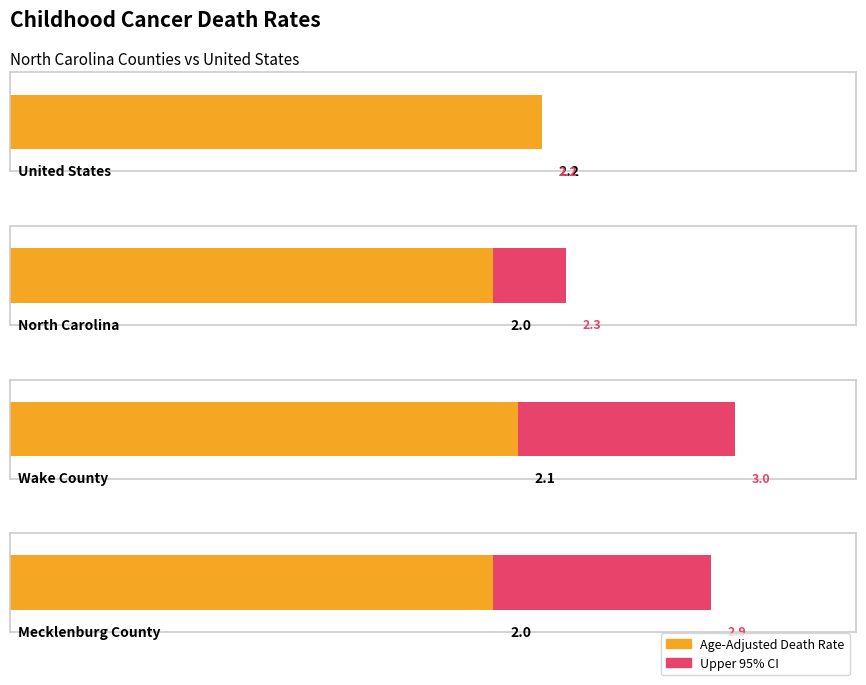

Which label corresponds to the smallest value in the chart?

North Carolina